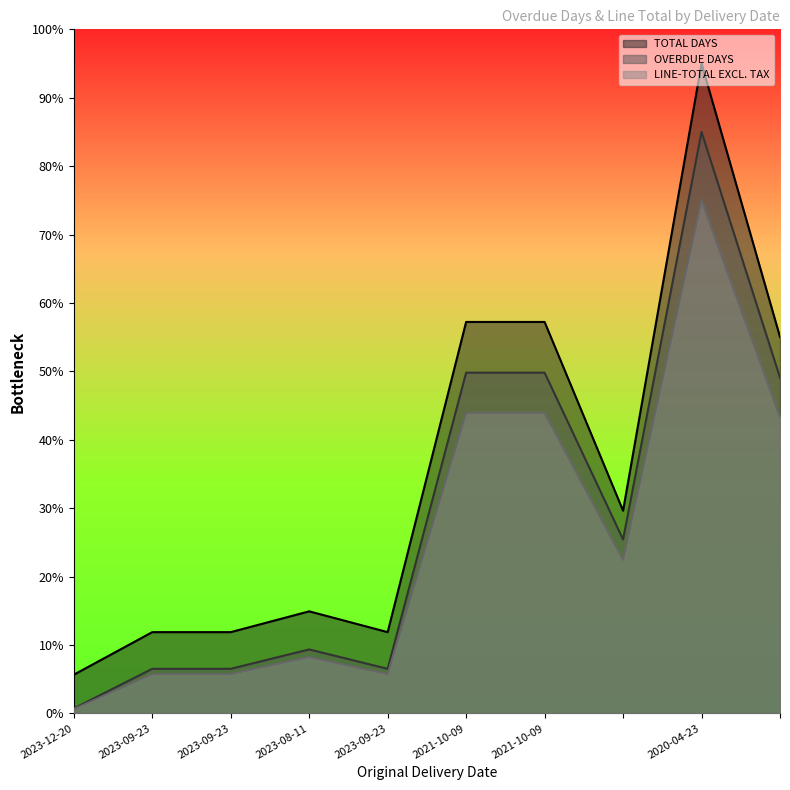

What is the spread (max minus min) of values at 2023-09-23?

6.1